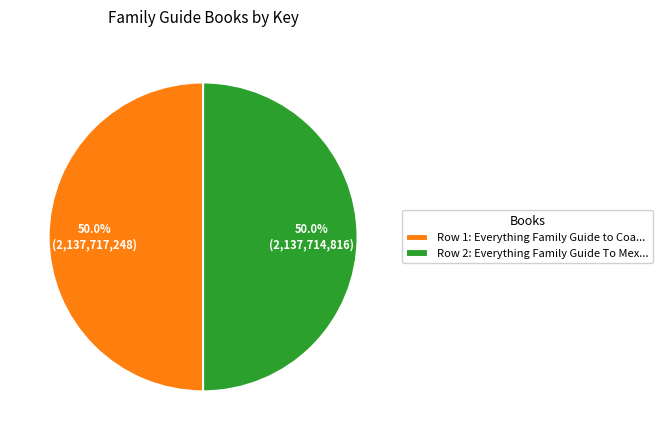

Combined, what portion of the pie is Row 1: Everything Family Guide to Coa... and Row 2: Everything Family Guide To Mex...?

100.0%